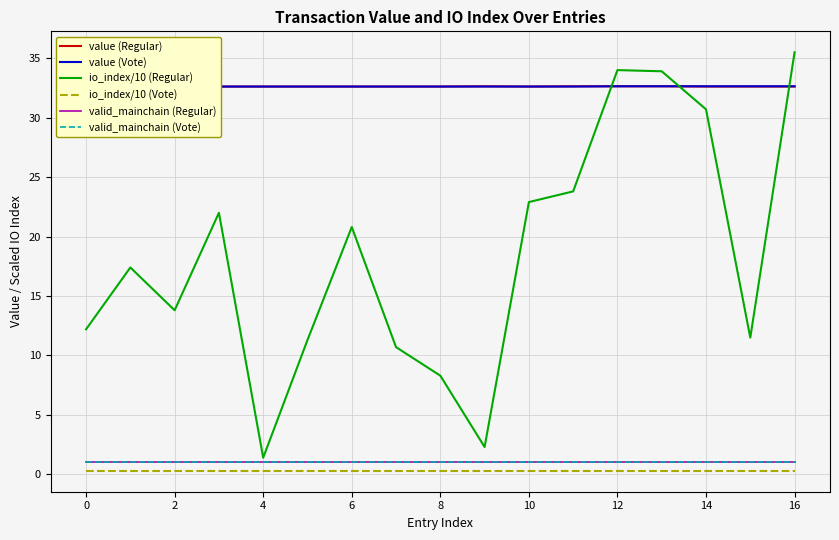

How many lines are shown in the chart?

6